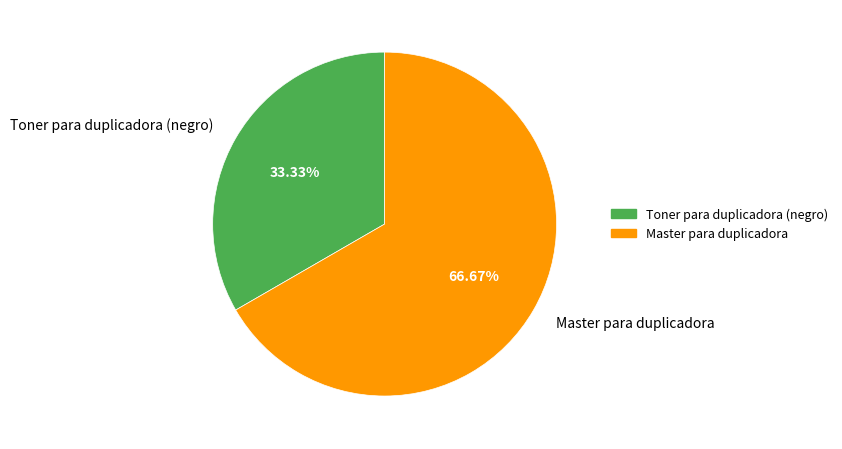

Is the sum of Toner para duplicadora (negro) and Master para duplicadora greater than half?

Yes